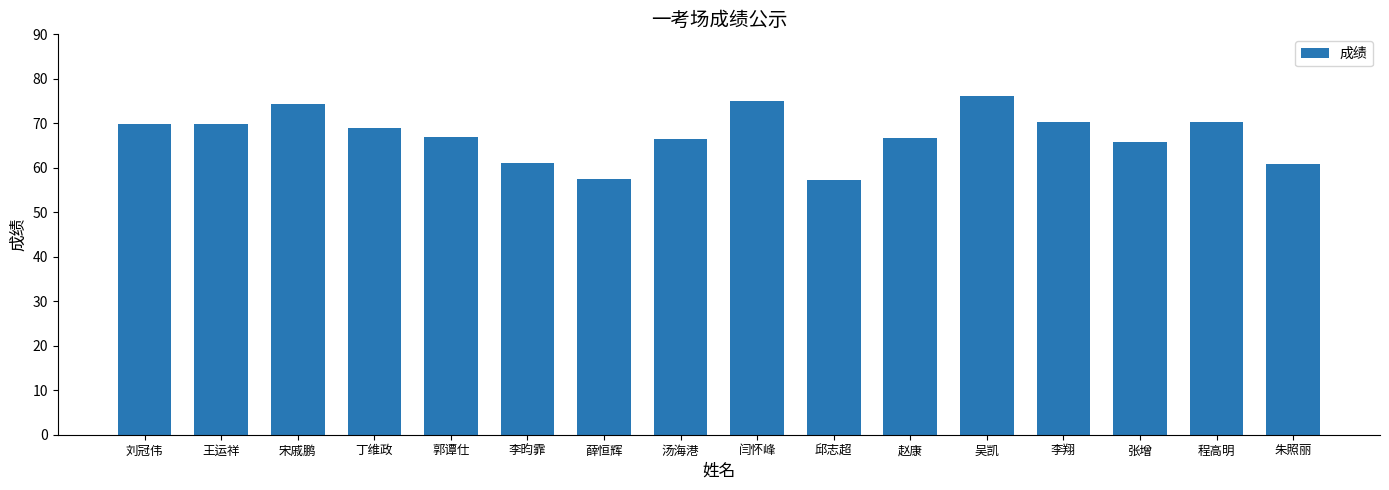

Is it true that the value at 朱照丽 is 61.0?

True